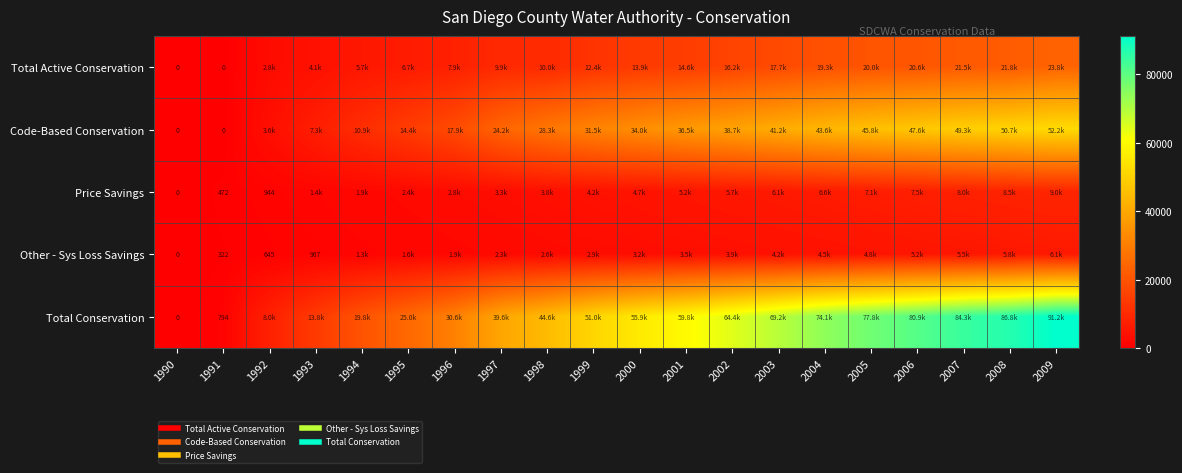

Which series has the largest total across all categories?

Total Conservation